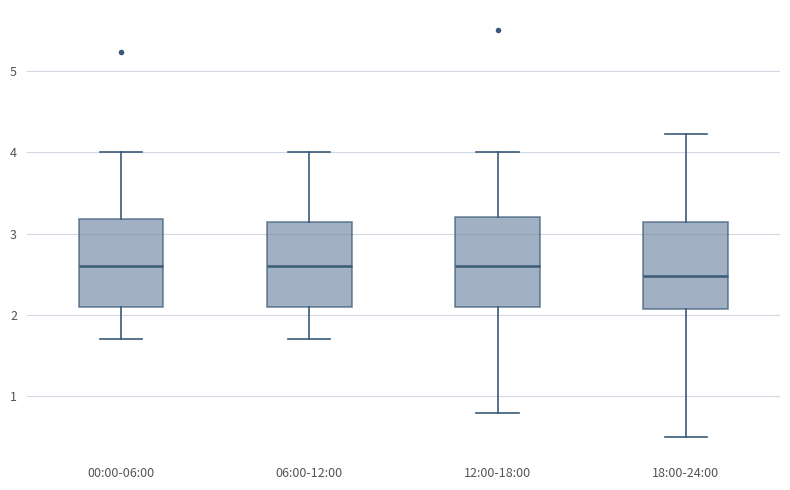

Where does the lower whisker of the box for 06:00-12:00 end on the y-axis? The values are not printed on the chart, so give them approximately, as read against the axis.

1.7